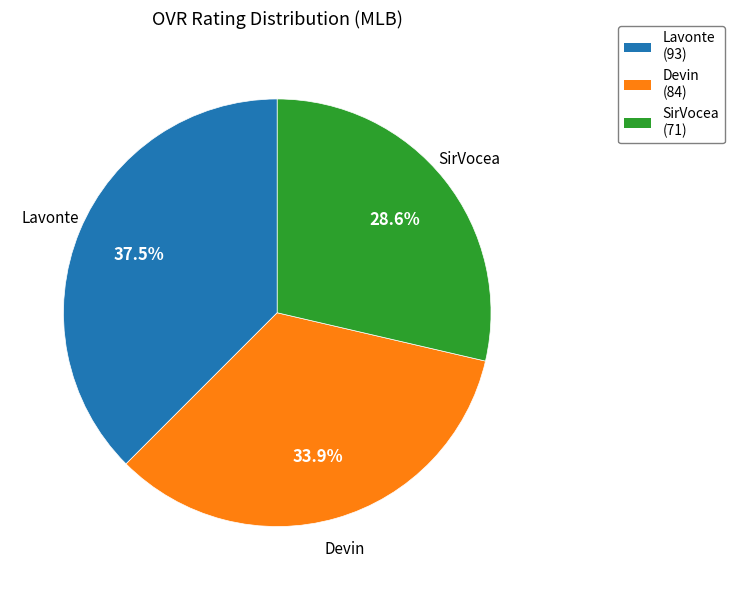

To the nearest percent, what percentage of the pie is SirVocea?

29%